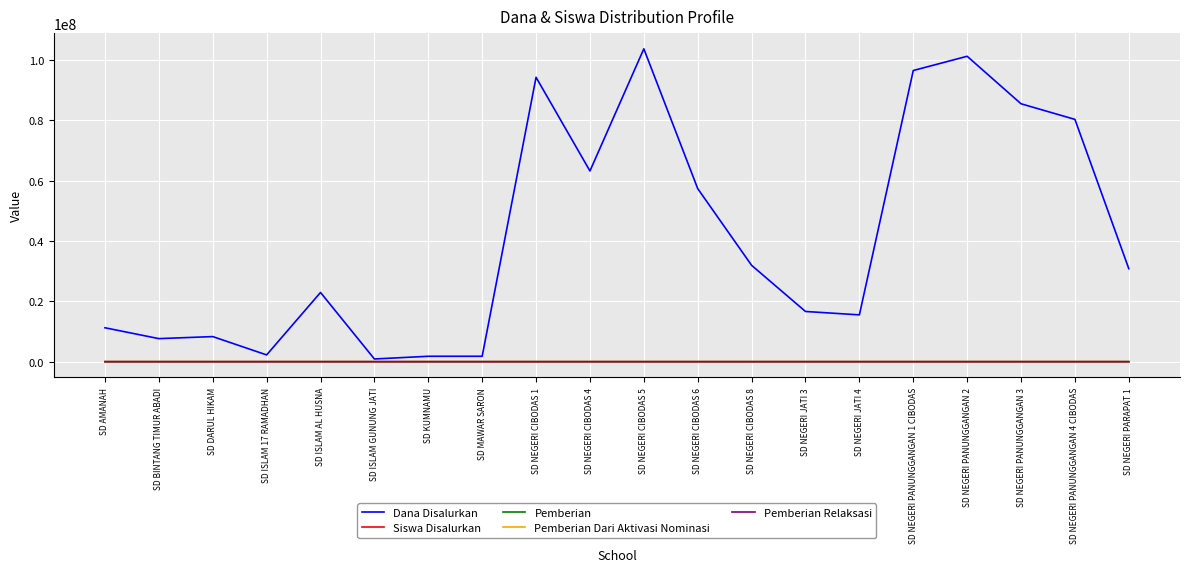

Where is Dana Disalurkan nearest to the value 52312500?

SD NEGERI CIBODAS 6